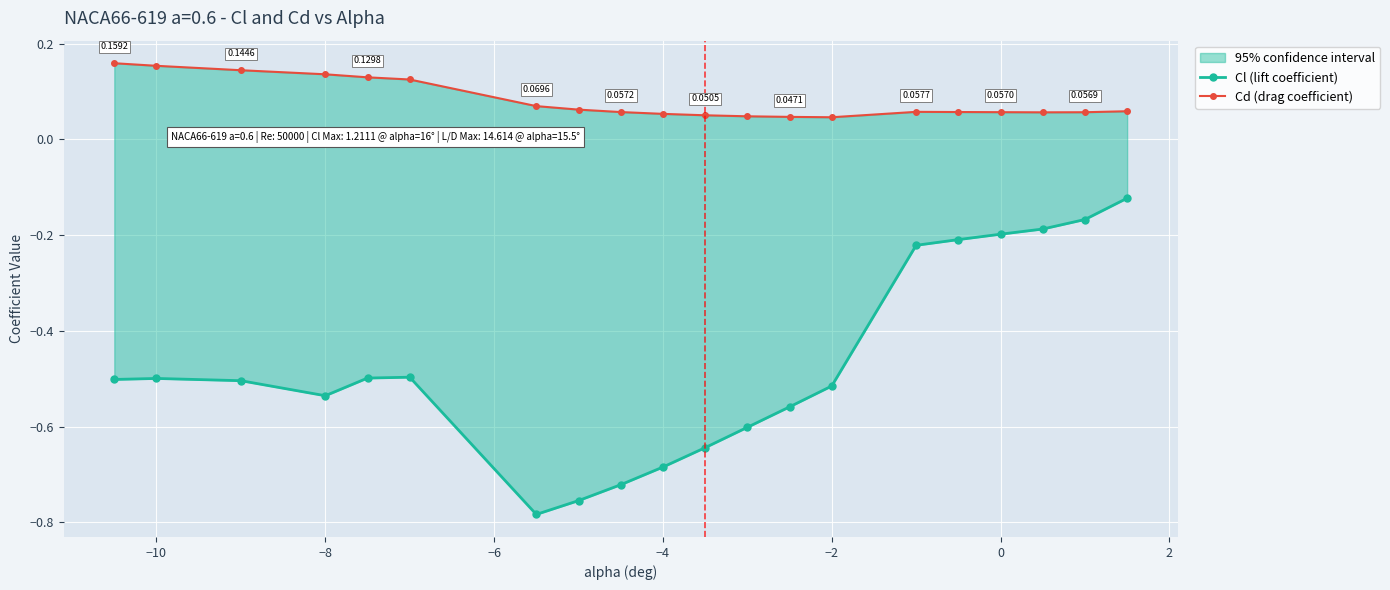

Which series has the largest total across all categories?

Cd (drag coefficient)